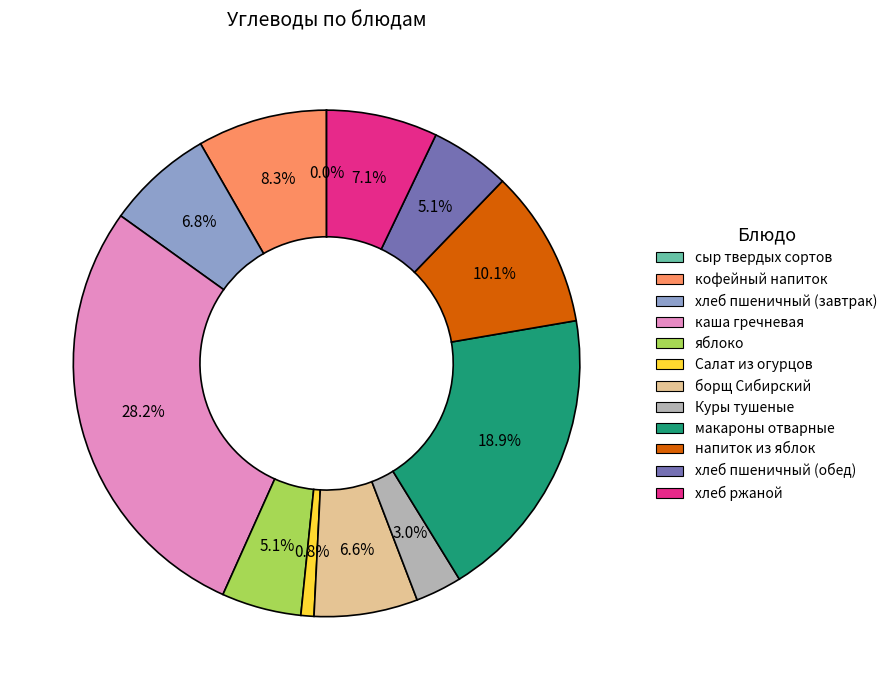

Approximately how many times larger is the value at хлеб пшеничный (завтрак) compared to яблоко?

1.3